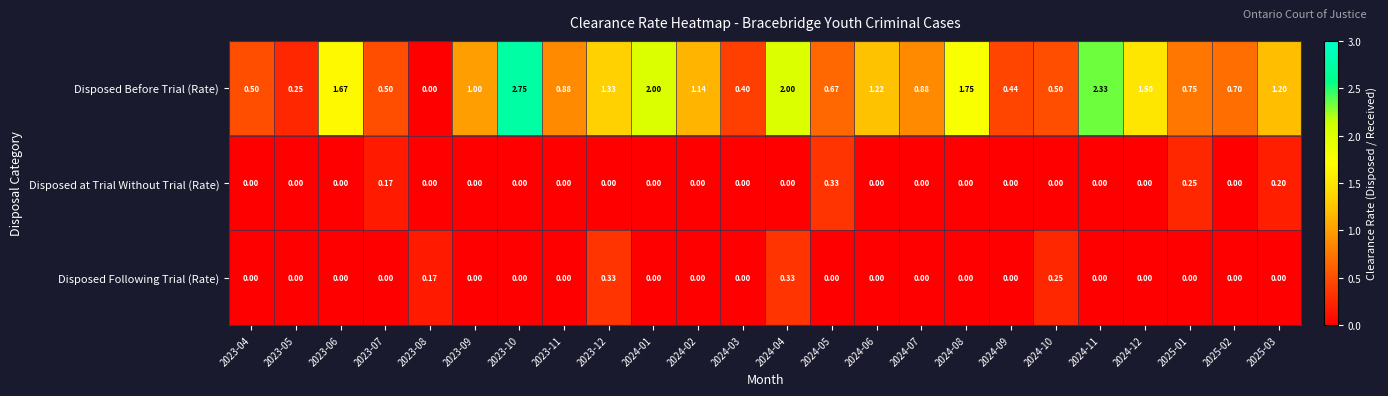

What is the spread (max minus min) of values at 2024-12?

1.5